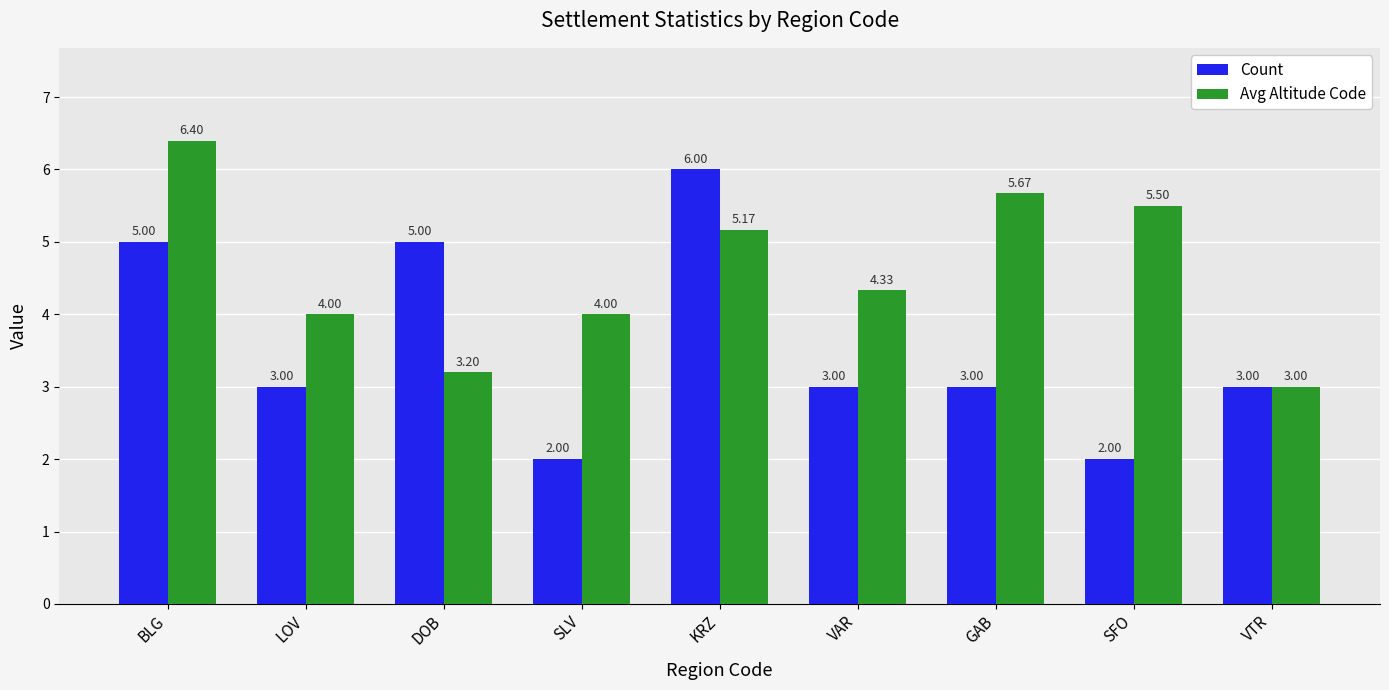

What is the difference between the second highest and minimum values in the Count series?

3.0